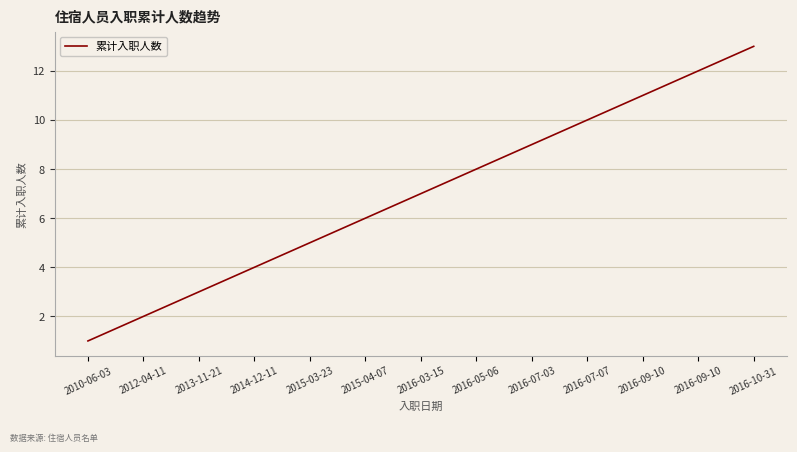

How many lines are shown in the chart?

1